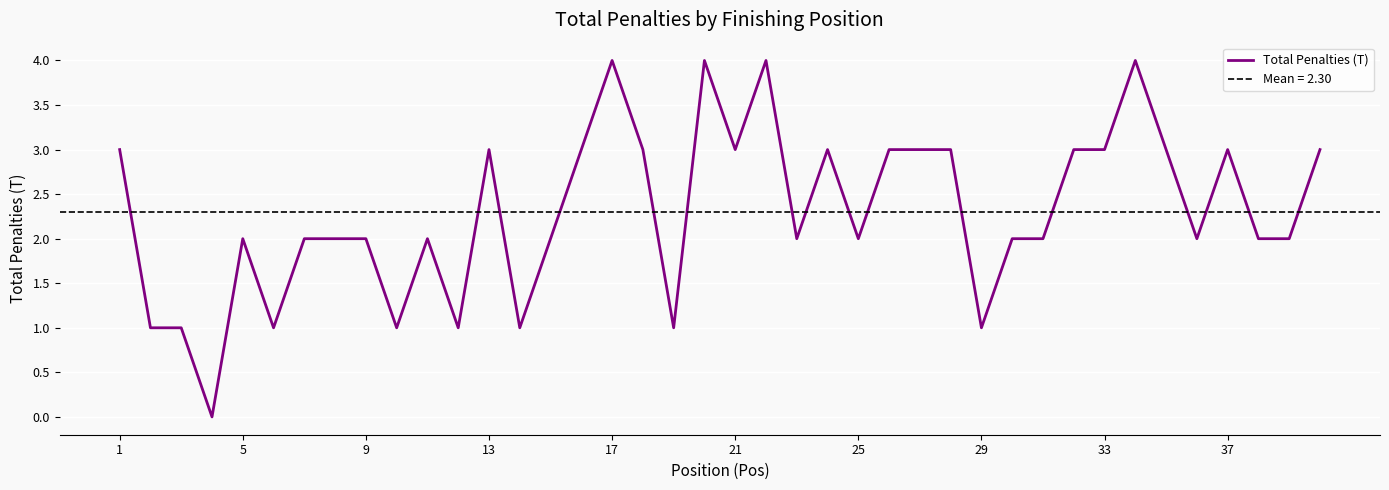

True or false: Total Penalties (T) has a value of 2 at 5.

True